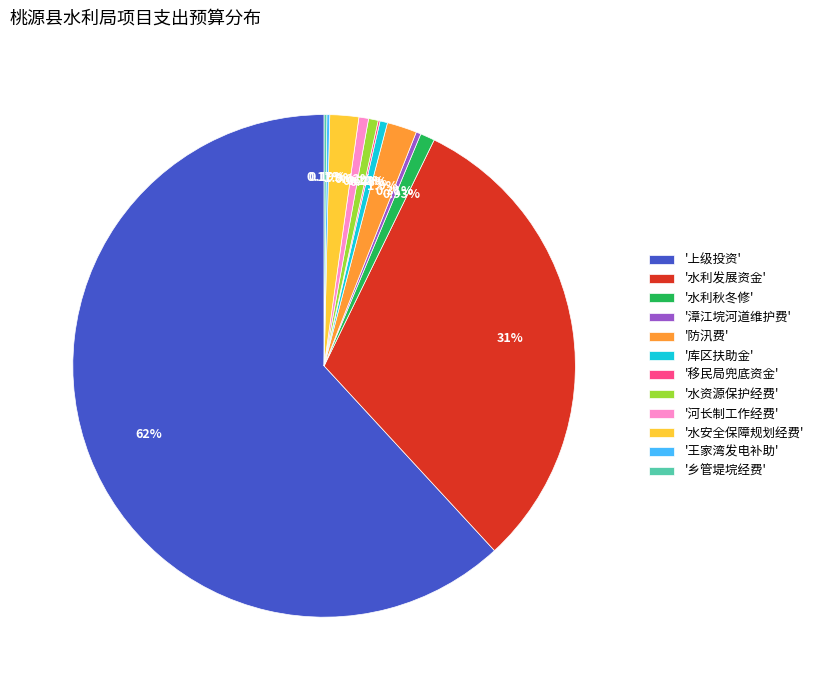

Which slice is the largest?

'上级投资'